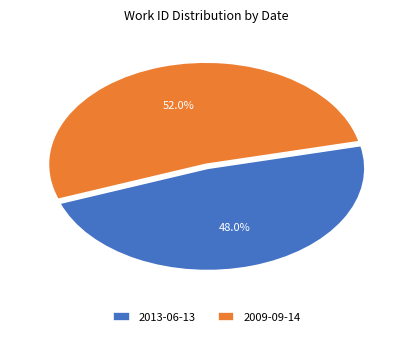

What percentage is the 2013-06-13 slice, to the nearest percent?

48%